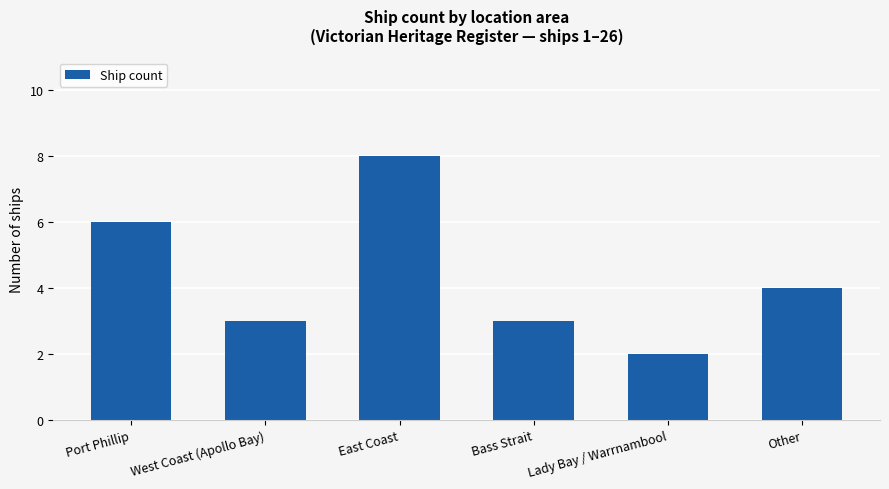

True or false: the data shows 3 at Bass Strait.

True